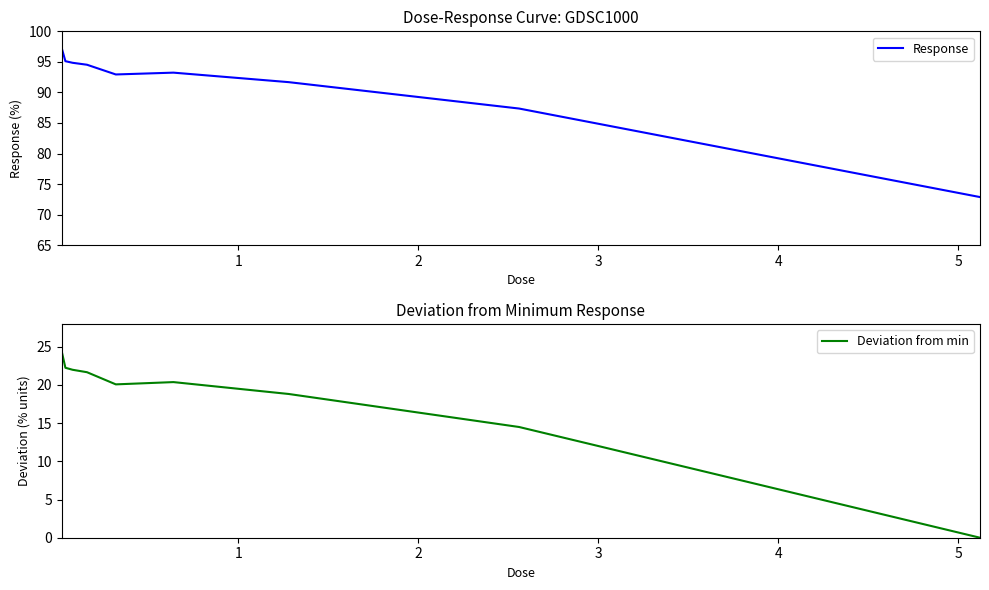

Reading left to right, transcribe all the data shown in this chart.

Response: 97.2	95.1	94.9	94.5	92.9	93.2	91.7	87.4	72.9
Deviation from min: 24.3	22.2	22.0	21.7	20.1	20.4	18.8	14.5	0.0